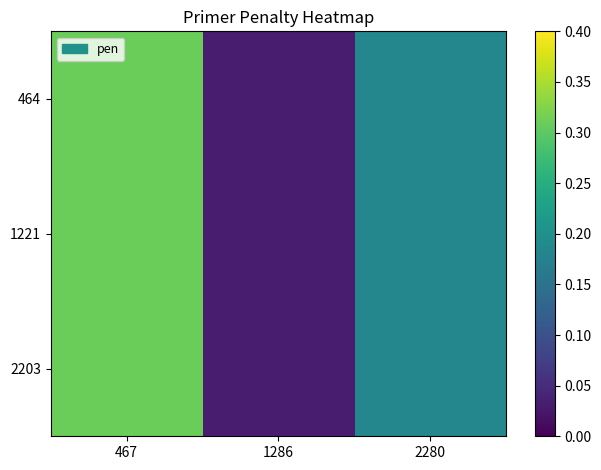

Reading right to left, extract all data points from this chart.

464: 2280=0.2	1286=0.0	467=0.3
1221: 2280=0.2	1286=0.0	467=0.3
2203: 2280=0.2	1286=0.0	467=0.3